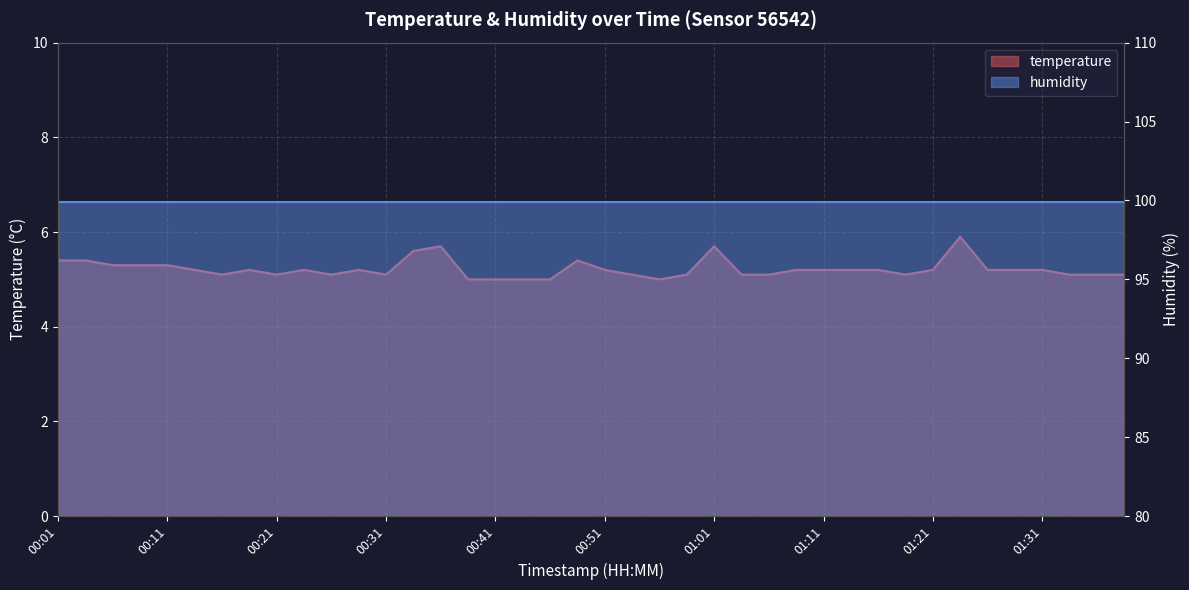

True or false: the data shows 3.3 at 00:33.

False